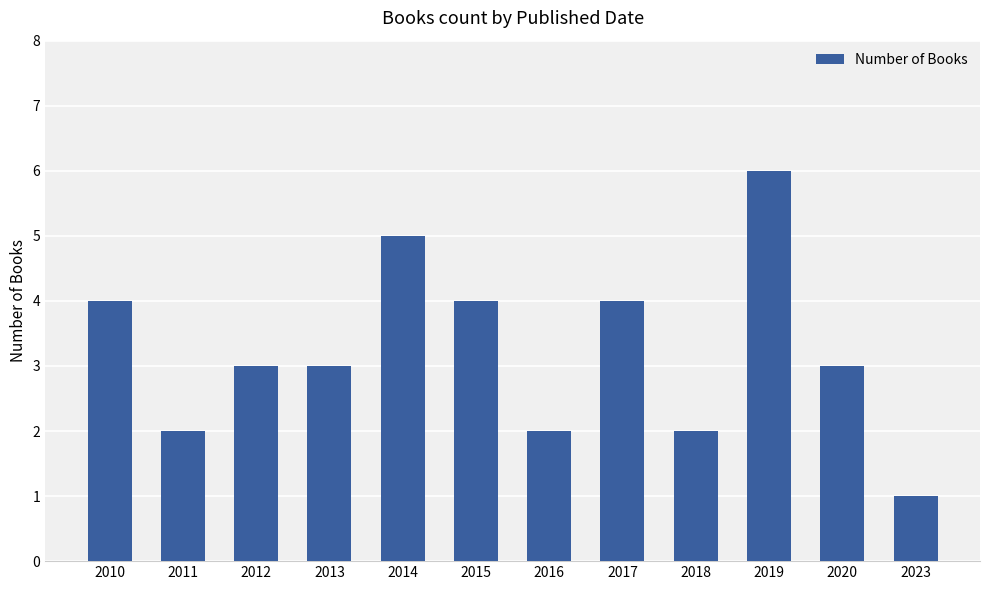

Reading right to left, list all the values displayed in this chart.

1	3	6	2	4	2	4	5	3	3	2	4